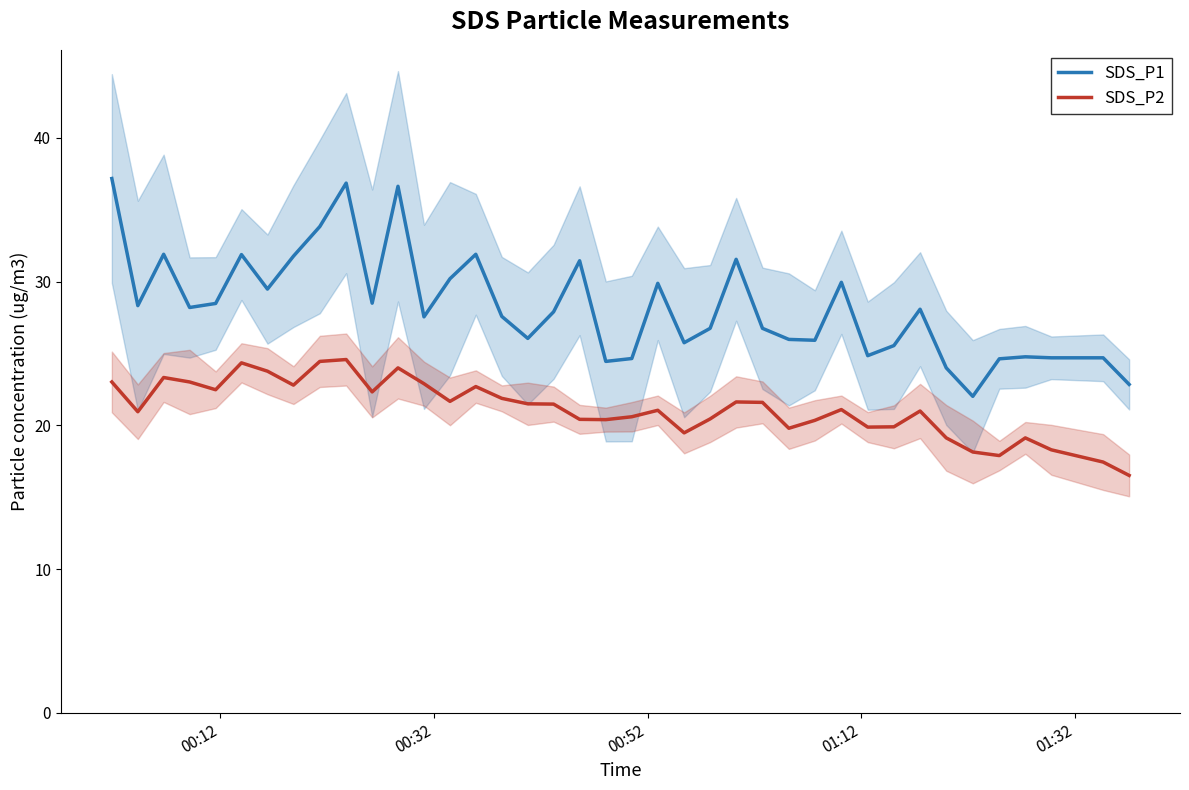

What is the value of the SDS_P2 point at the 11th from the left?

22.3